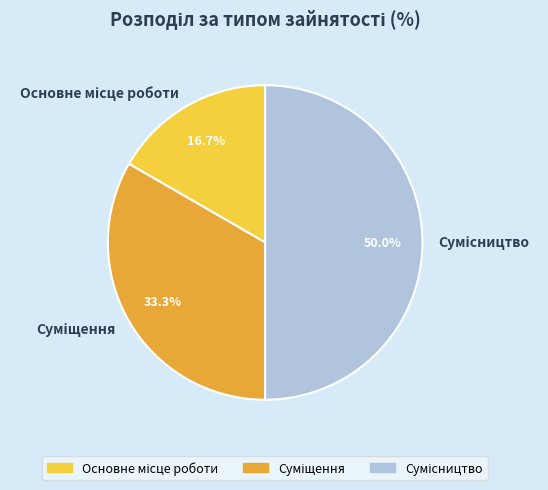

Is there a majority slice in this chart?

No